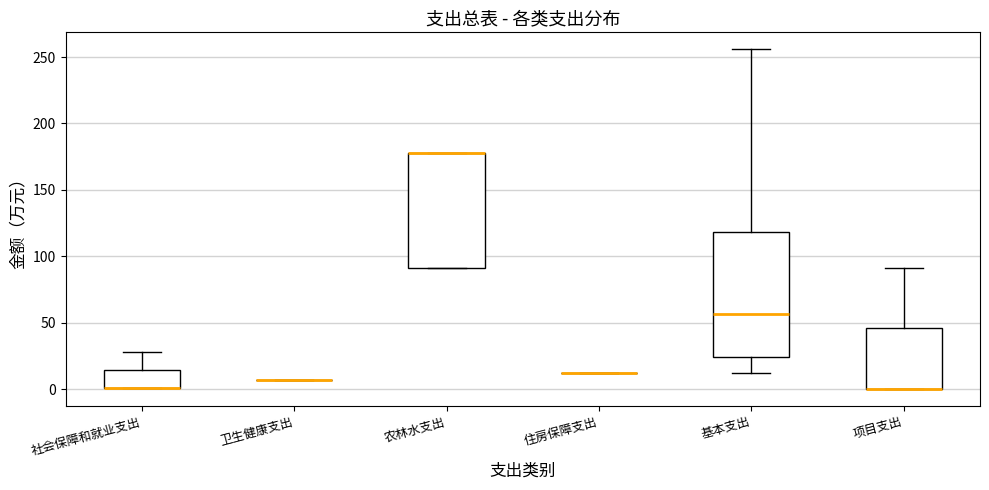

Reading left to right, transcribe this box plot: for each box, give where its median line is, the range the box spans, and where its two whiskers end, as read against the y-axis. The values are not printed on the chart, so give them approximately, as read against the axis.

社会保障和就业支出: median 0 (drawn on the box's lower edge), box 0 to 15, whiskers 0 to 30
卫生健康支出: box collapsed to a line at 5, whiskers 5 to 5
农林水支出: median 180 (drawn on the box's upper edge), box 90 to 180, whiskers 90 to 180
住房保障支出: box collapsed to a line at 10, whiskers 10 to 10
基本支出: median 55, box 25 to 120, whiskers 10 to 255
项目支出: median 0 (drawn on the box's lower edge), box 0 to 45, whiskers 0 to 90